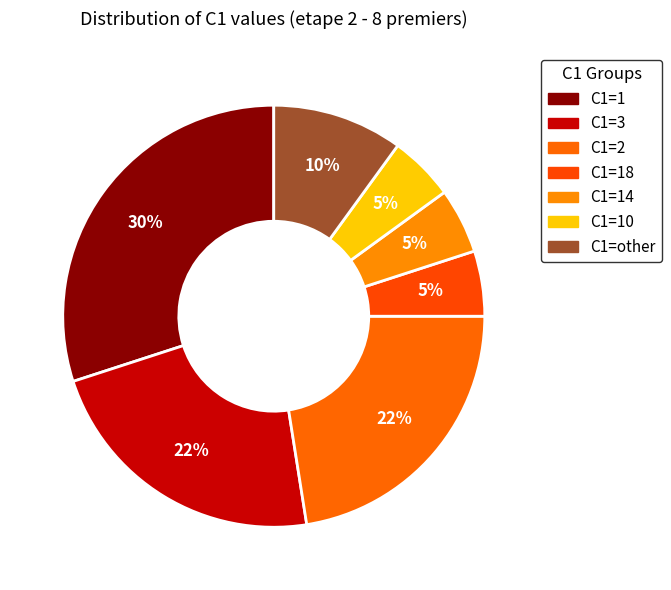

True or false: C1=3 accounts for 29% of the total.

False